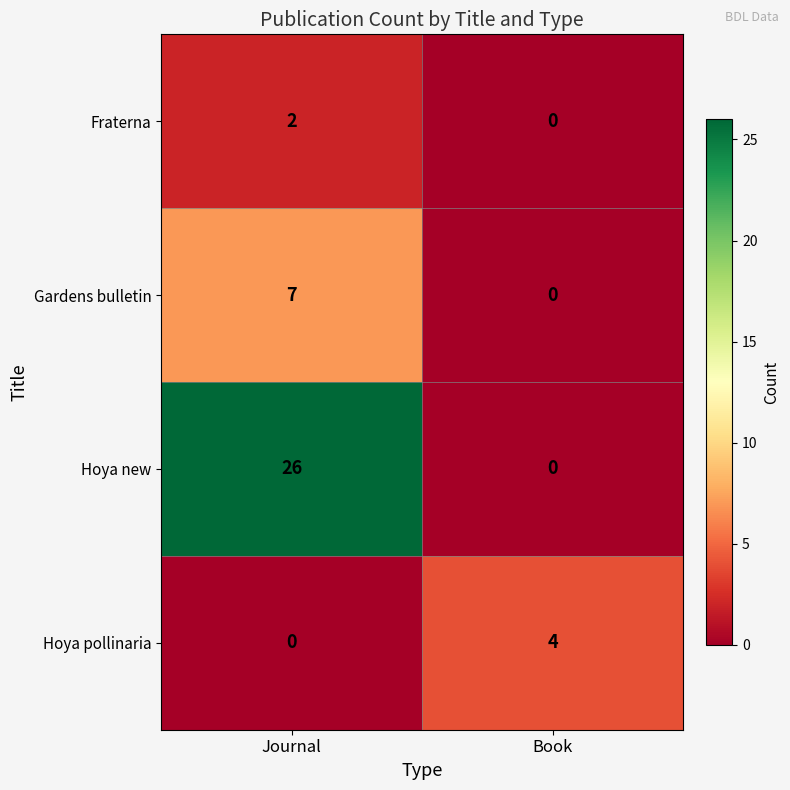

At how many categories does at least one series exceed 6?

1